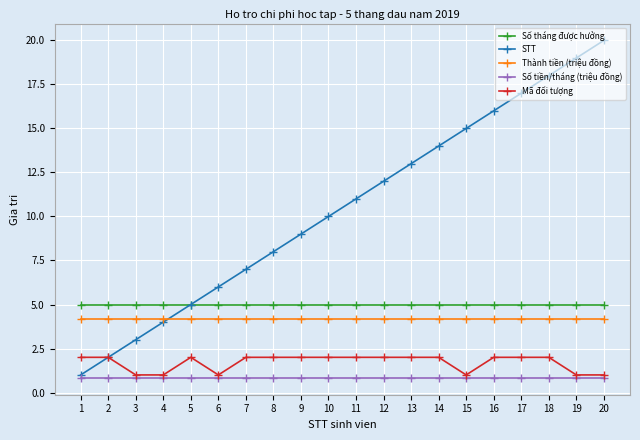

Which category has the highest value in the STT series?

20